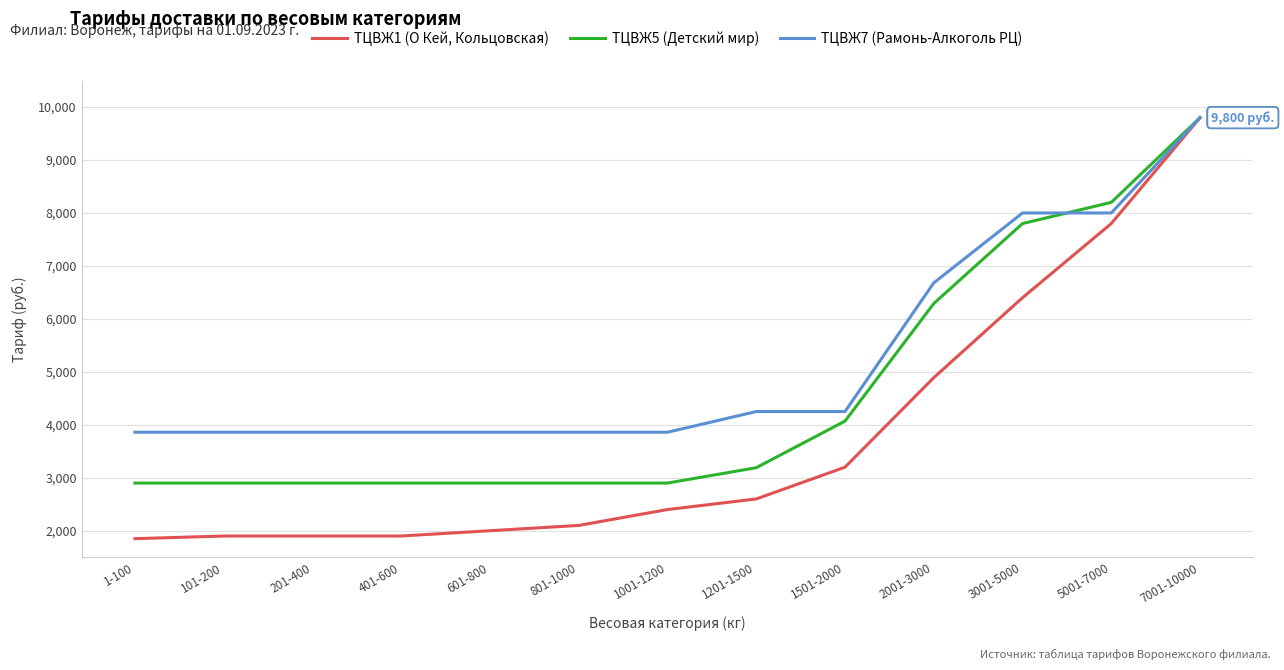

What is the maximum value for ТЦВЖ5 (Детский мир)?

9800